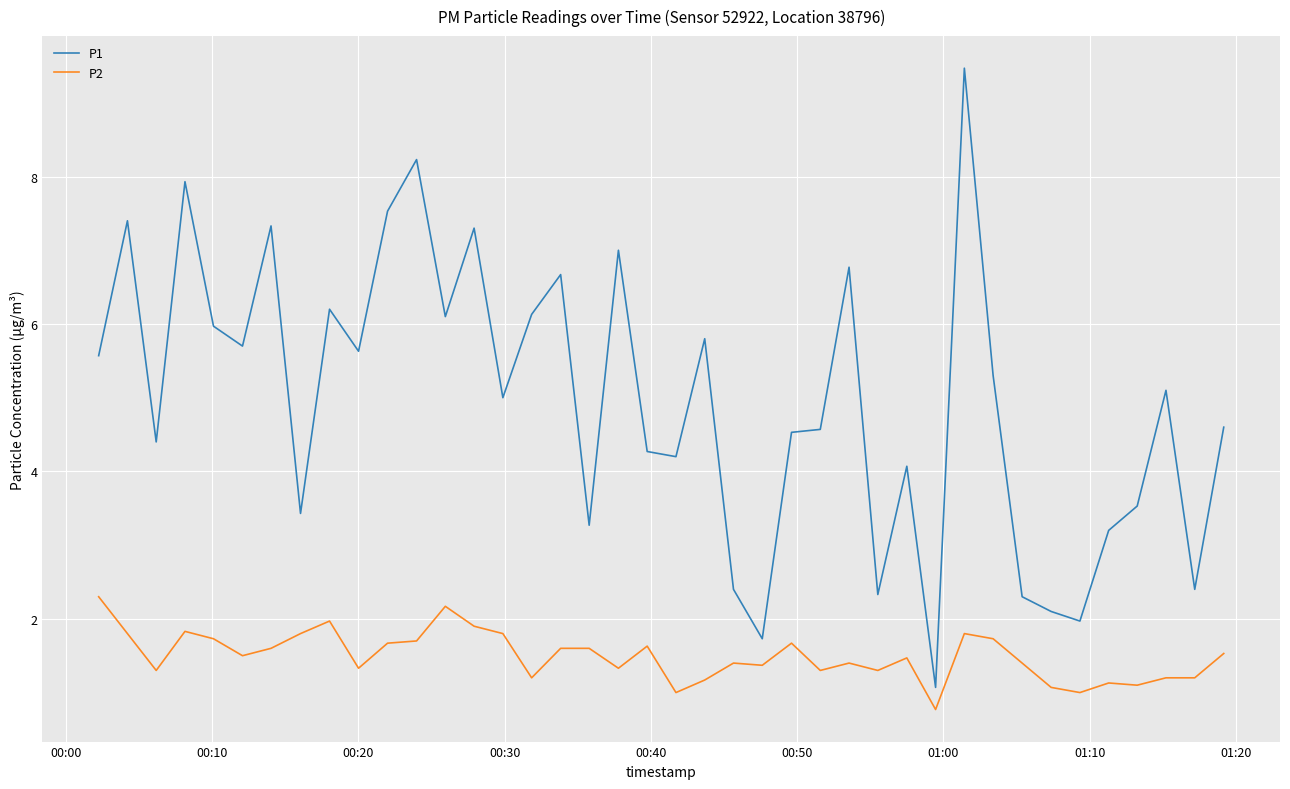

Which series has the largest total across all categories?

P1